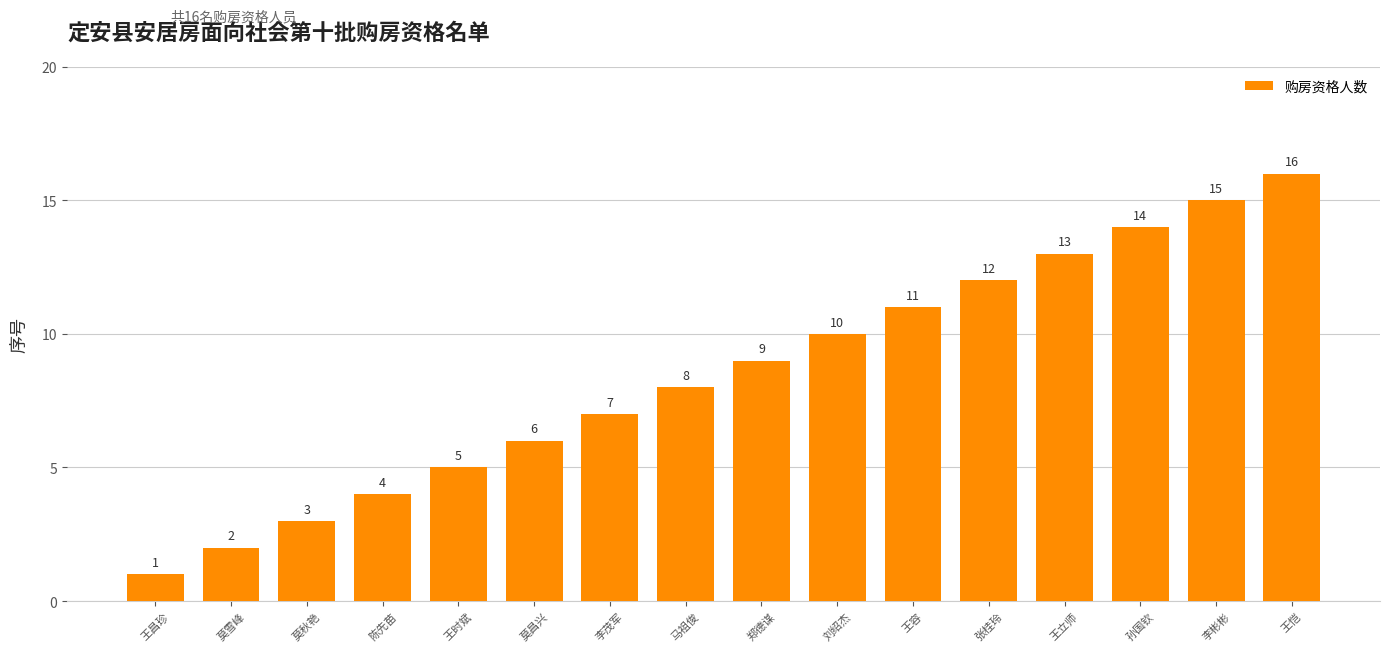

How many distinct data groups are displayed?

1